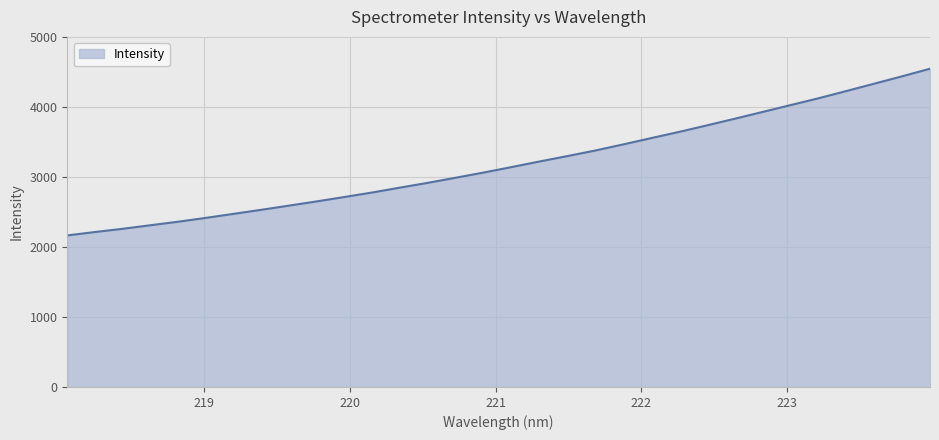

What is the smallest value displayed?

2165.1